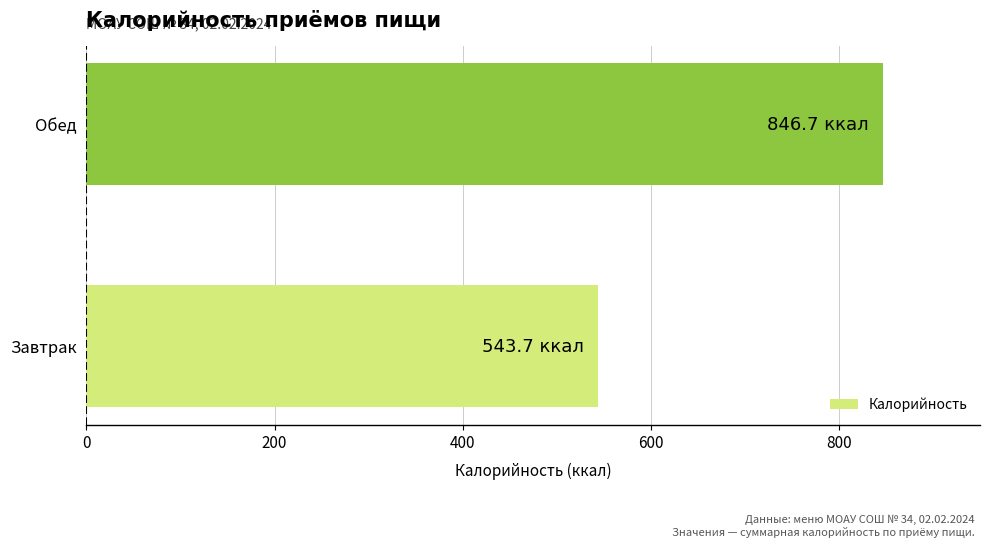

What is the sum of all values?

1390.4